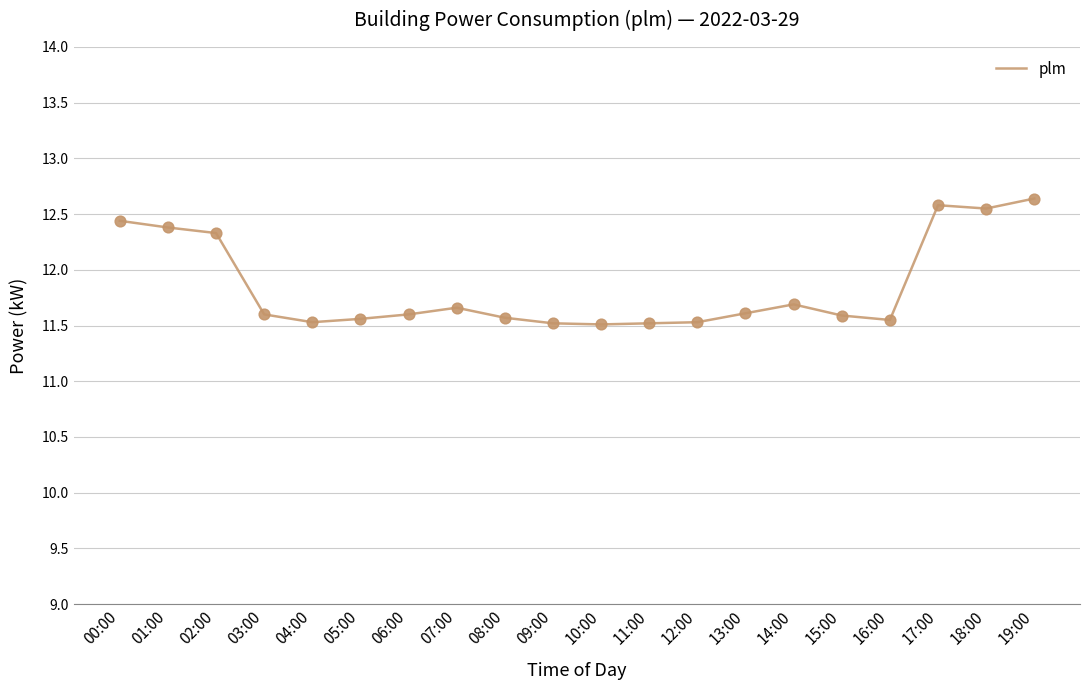

Is it true that the value at 11:00 is 5.2?

False